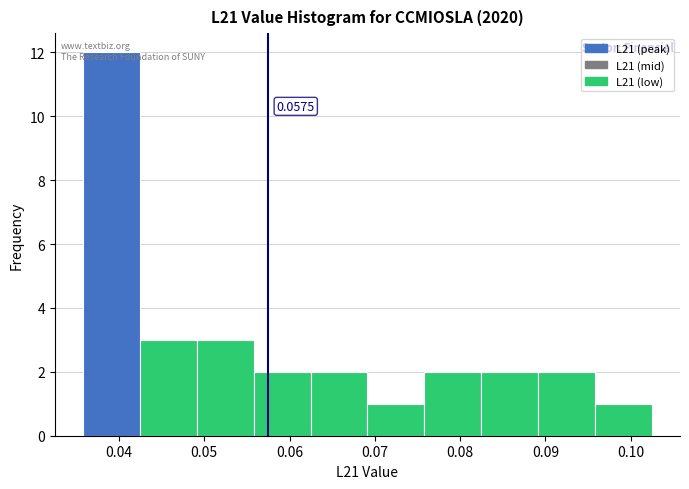

Over which range of the x-axis is the bar tallest?

0.036 to 0.042